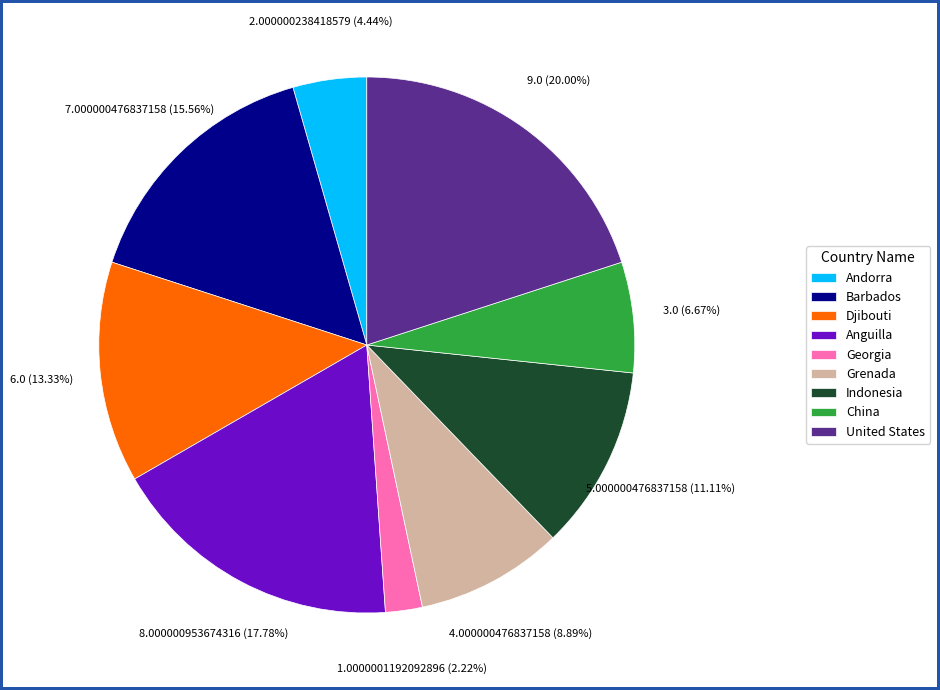

Do Barbados and Georgia together represent more than half of the pie?

No